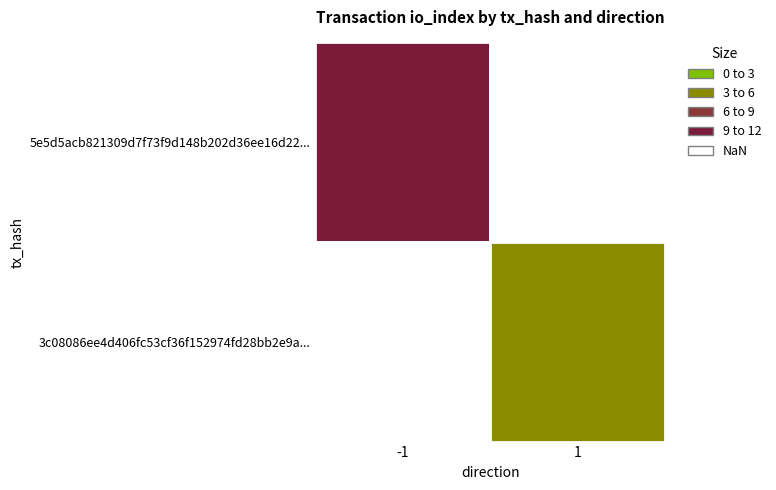

True or false: 3c08086ee4d406fc53cf36f152974fd28bb2e9a... has a value of 2 at io_index.

False